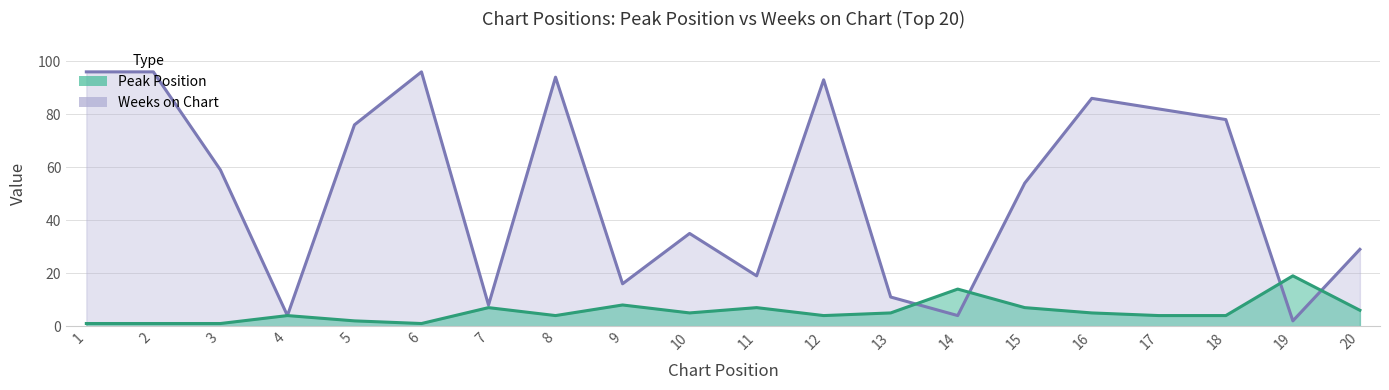

Where do Weeks on Chart and Peak Position first cross each other?

13 and 14